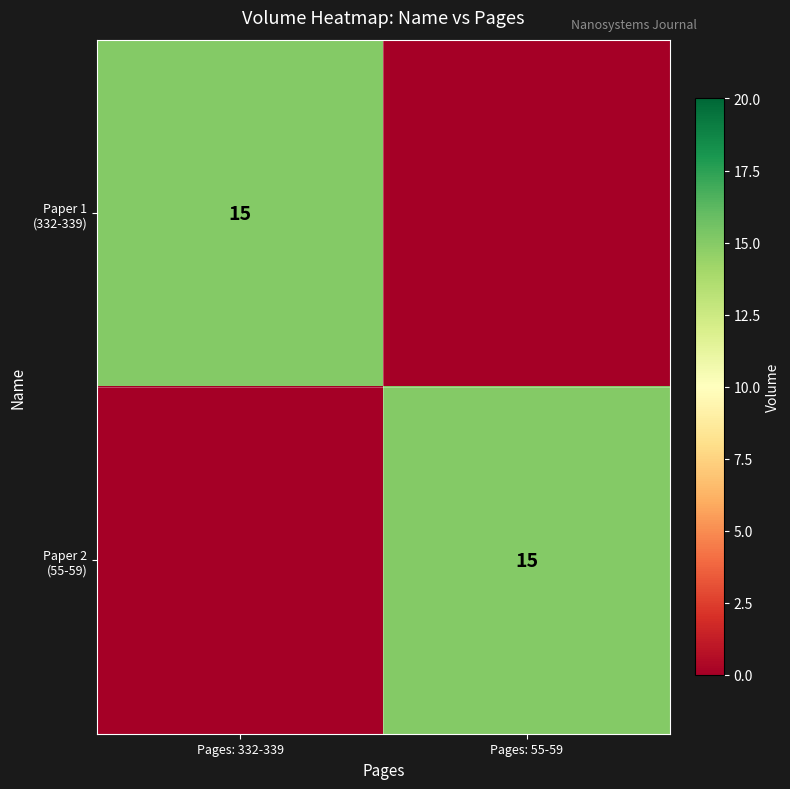

The Paper 2 (55-59) series shows 5 at Pages: 332-339. True or false?

False